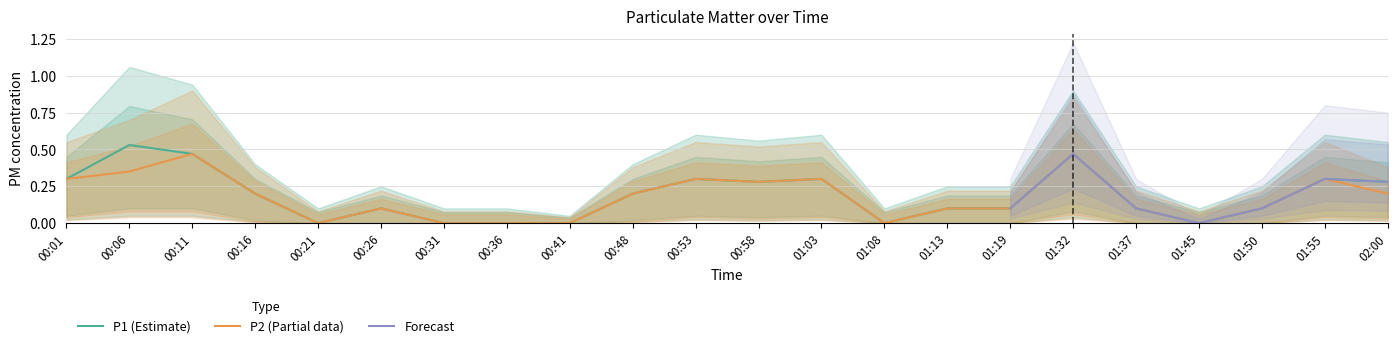

What is the label of the 2nd point from the right?

01:55